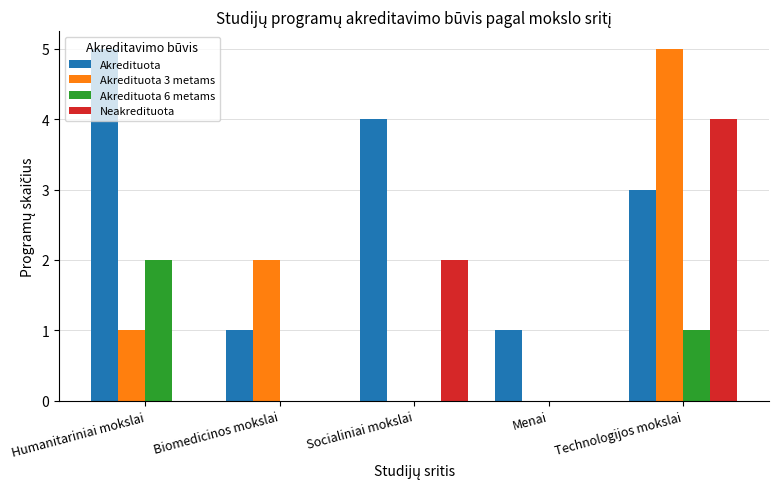

At which category is the sum across all series the highest?

Technologijos mokslai